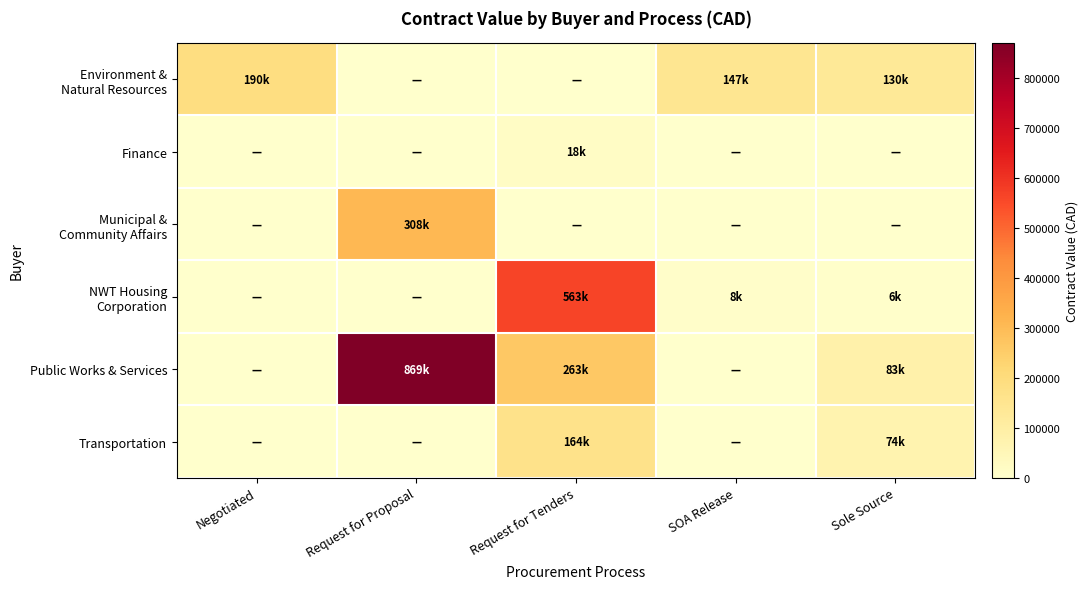

Which series has the largest range (max minus min)?

Public Works & Services